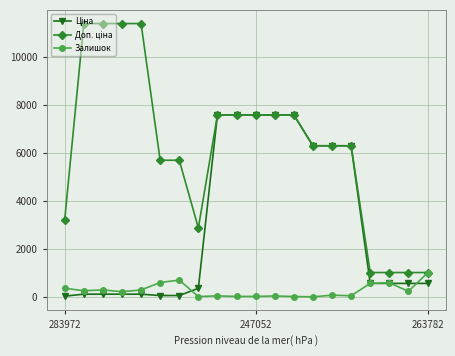

What is the greatest value displayed?

11410.0